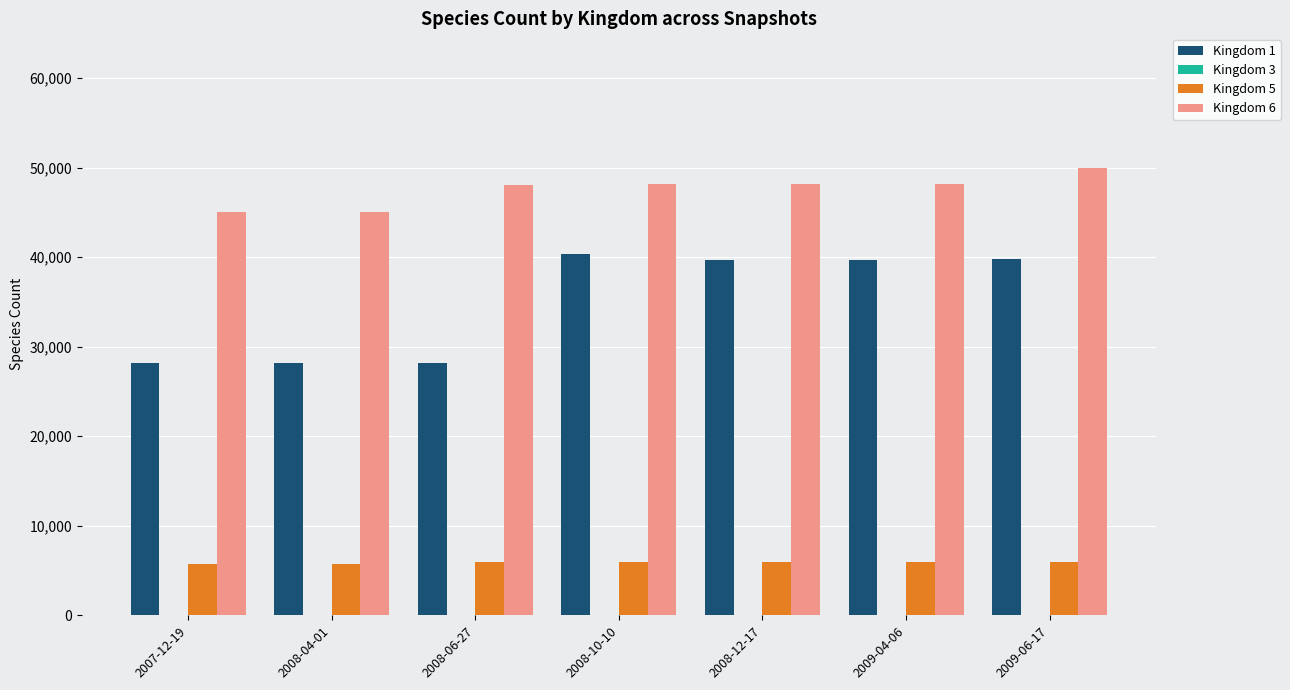

What is the maximum value shown in the chart?

50000